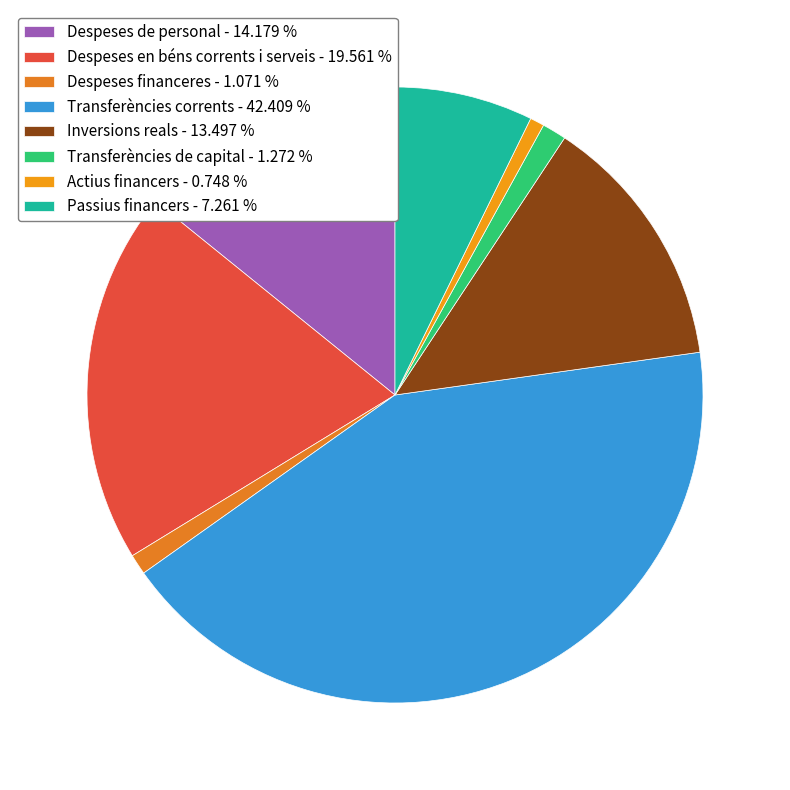

Is Transferències de capital the majority of the pie?

No